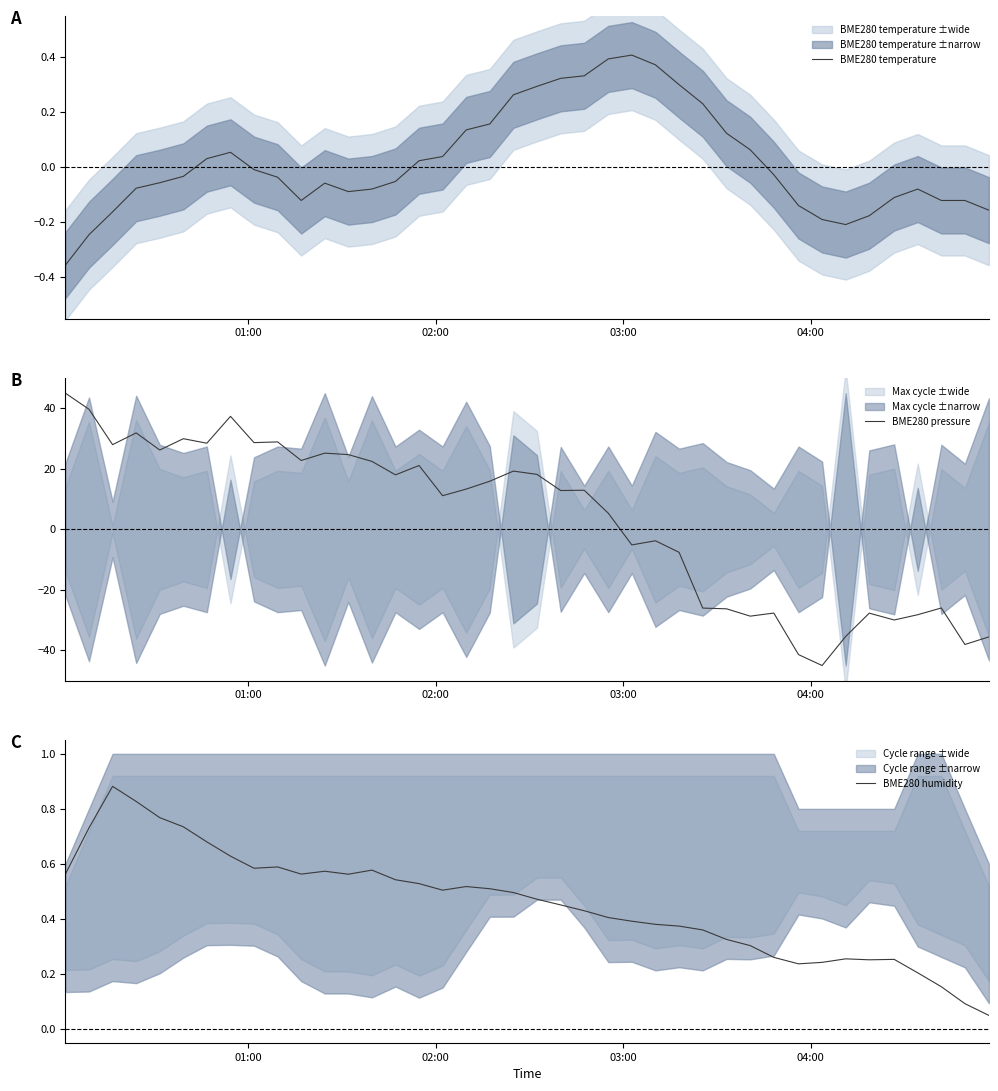

What is the lowest value of the BME280 pressure series?

-45.0